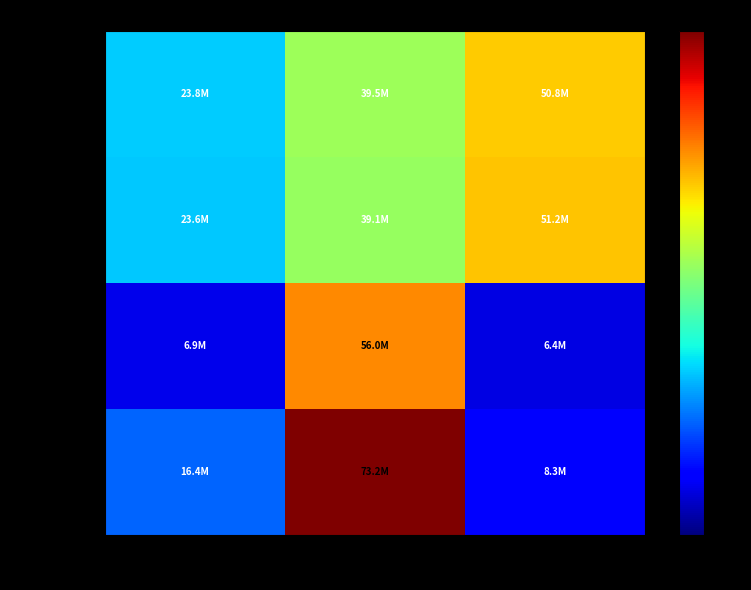

List the series in order of their peak value, lowest first.

収益的収入, 収益的支出, 資本的収入, 資本的支出